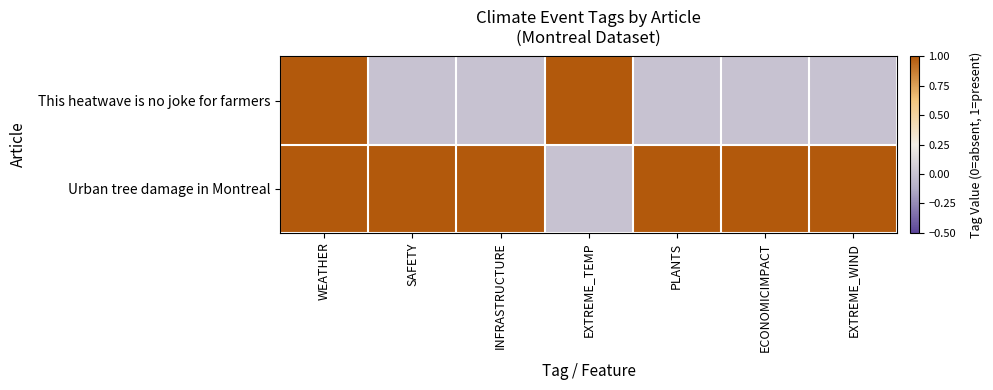

Reading right to left, transcribe all the data shown in this chart.

This heatwave is no joke for farmers: EXTREME_WIND=0	ECONOMICIMPACT=0	PLANTS=0	EXTREME_TEMP=1	INFRASTRUCTURE=0	SAFETY=0	WEATHER=1
Urban tree damage in Montreal: EXTREME_WIND=1	ECONOMICIMPACT=1	PLANTS=1	EXTREME_TEMP=0	INFRASTRUCTURE=1	SAFETY=1	WEATHER=1